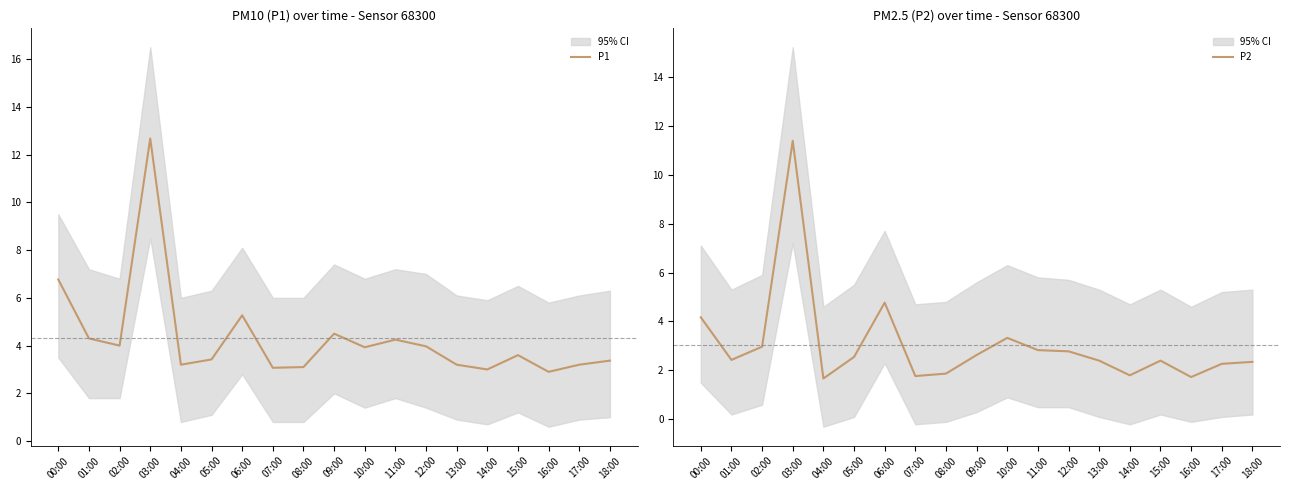

What is the difference between the second highest and minimum values in the P1 series?

3.9